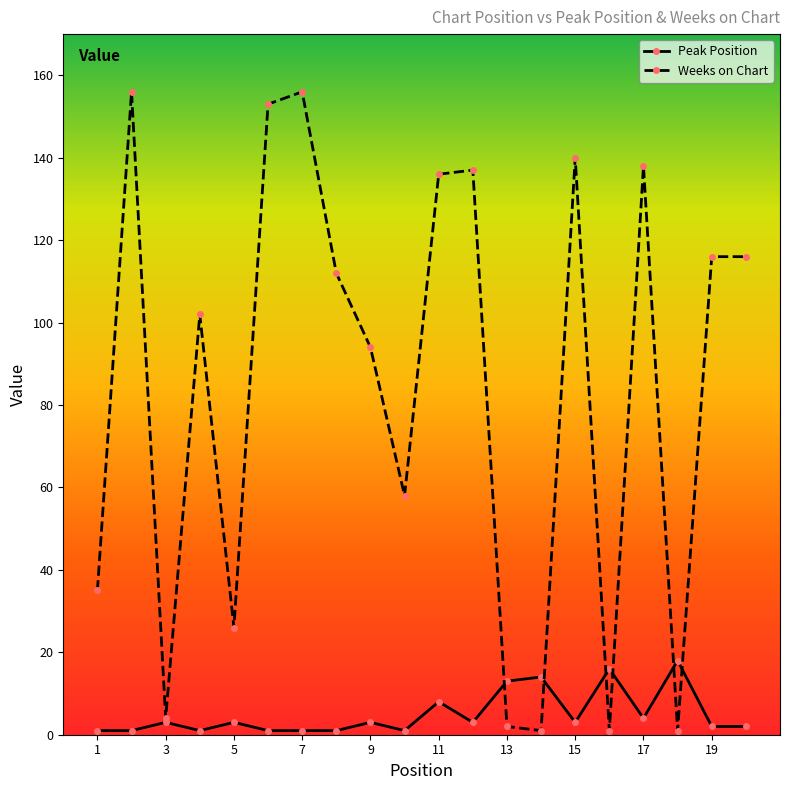

How many interior local valleys does the Weeks on Chart series have?

6